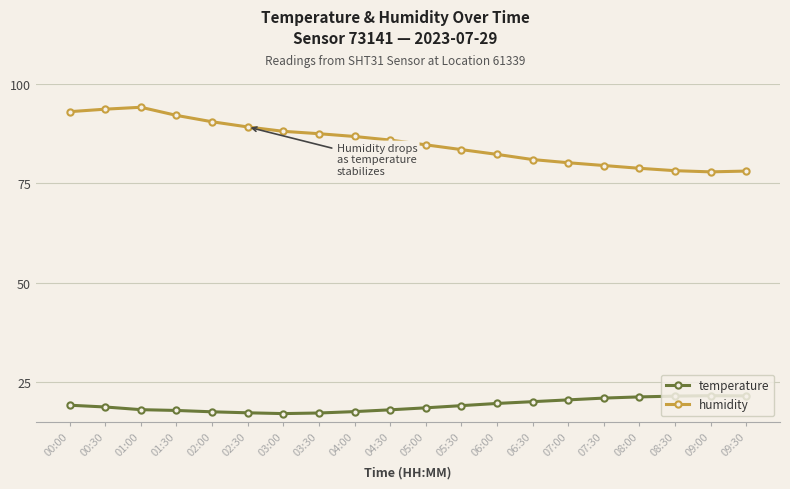

What is the maximum value shown in the chart?

94.2